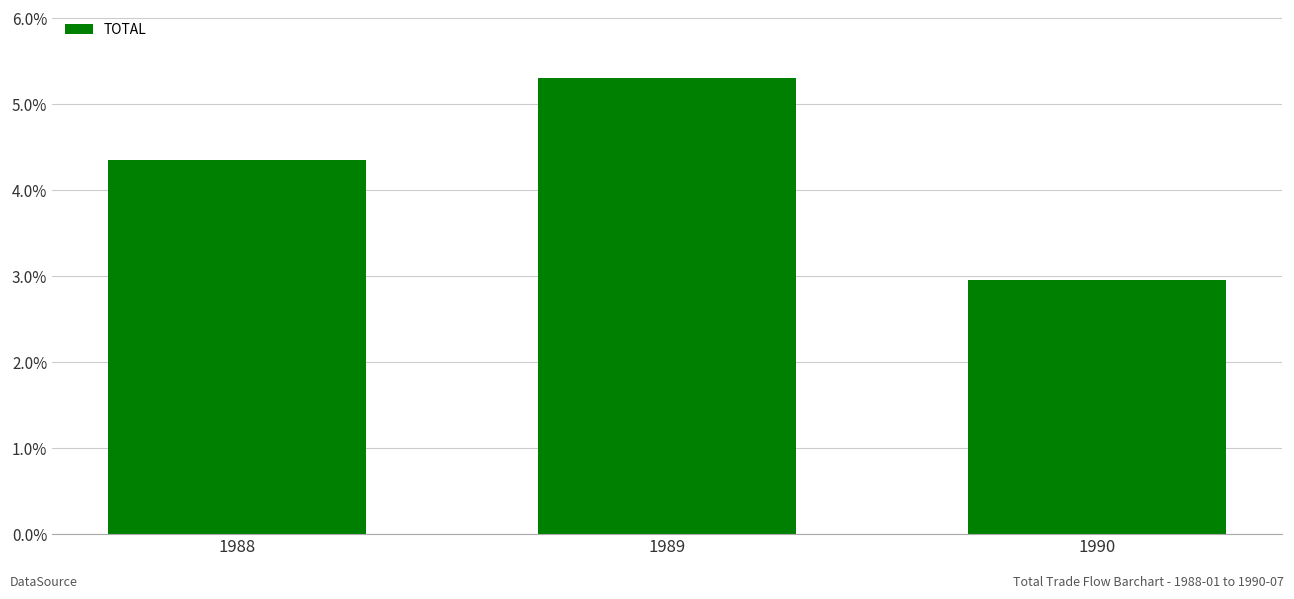

How many bars are there in total?

3